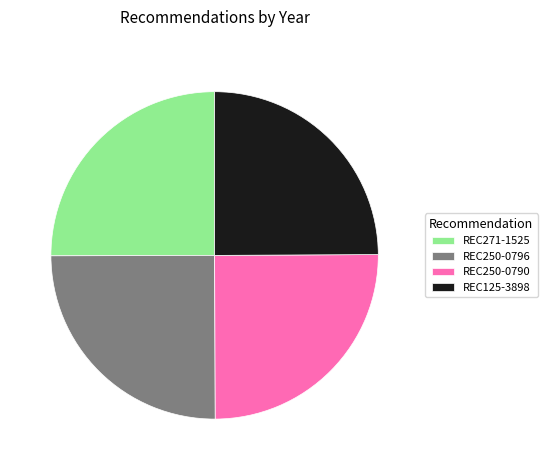

Is REC250-0790 the majority of the pie?

No